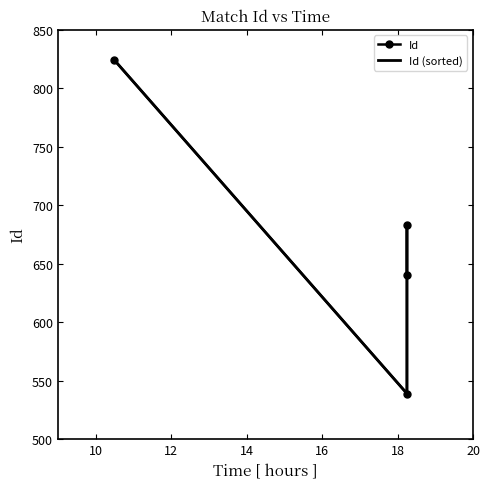

How many data points in Id (sorted) are less than 683?

2